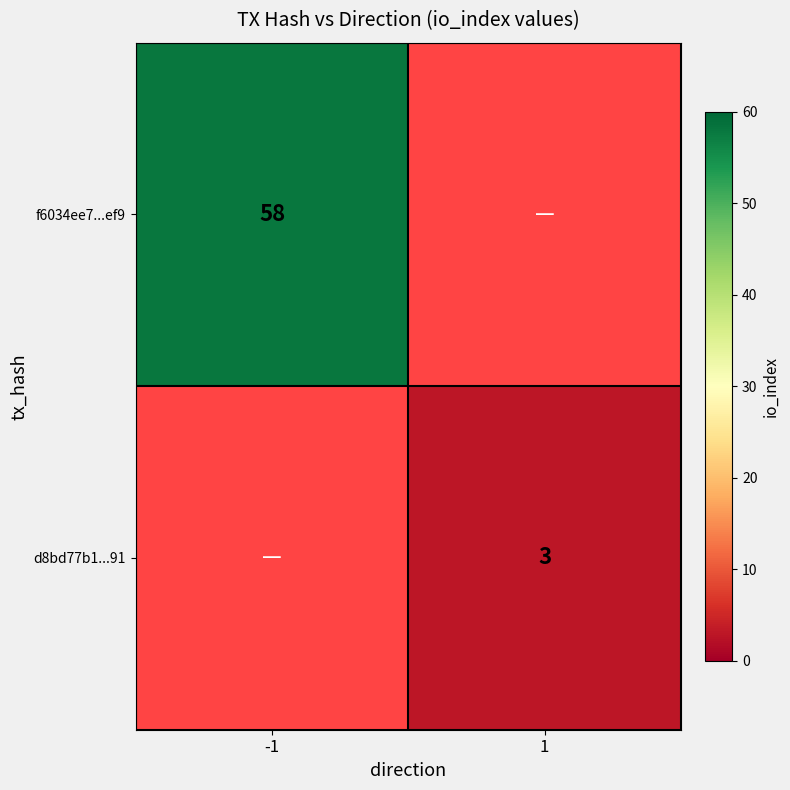

Is it true that d8bd77b1...91 equals 2 at 1?

False